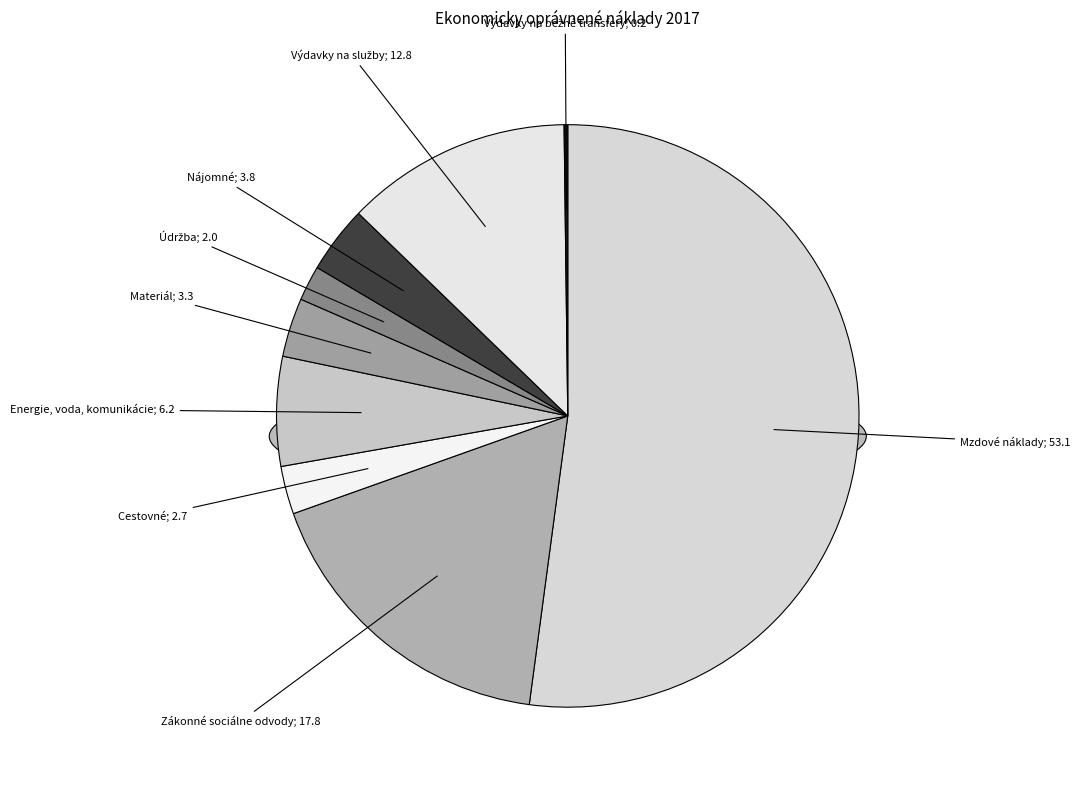

Which slice is the smallest?

Výdavky na bežné transfery